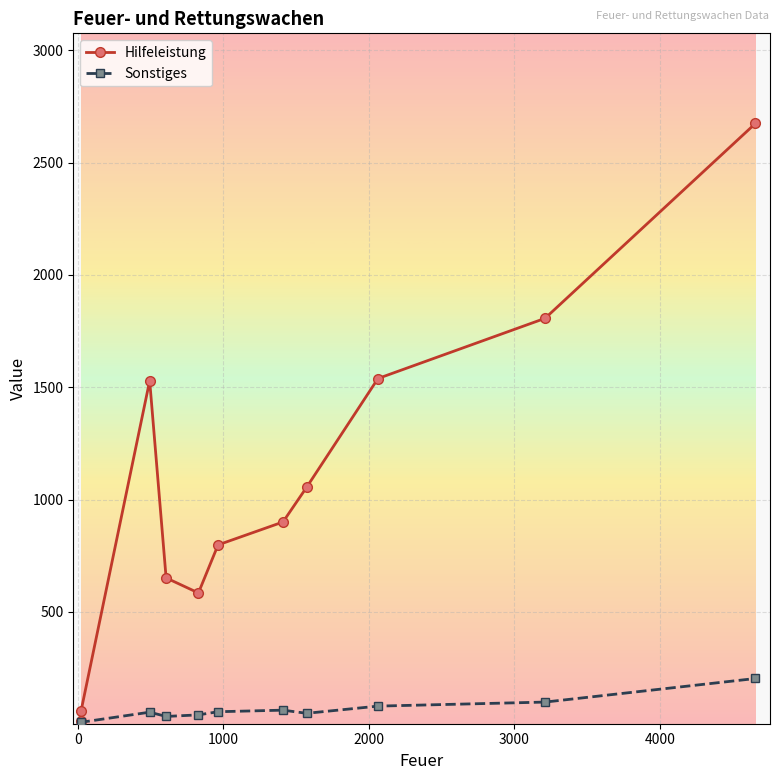

How many interior local peaks does the Hilfeleistung series have?

1